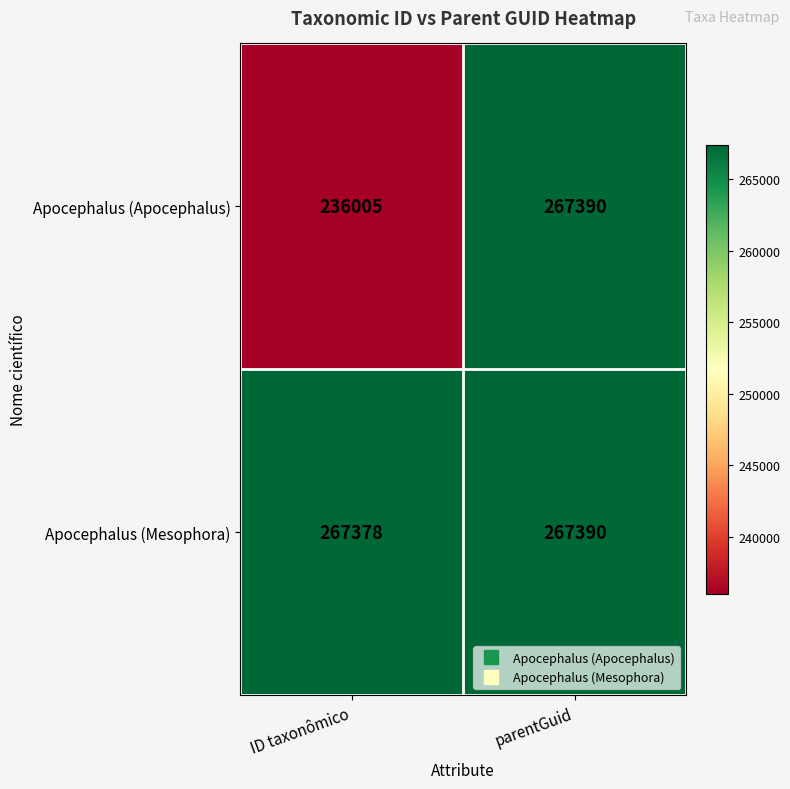

Reading left to right, transcribe all the data shown in this chart.

Apocephalus (Apocephalus): 236005	267390
Apocephalus (Mesophora): 267378	267390